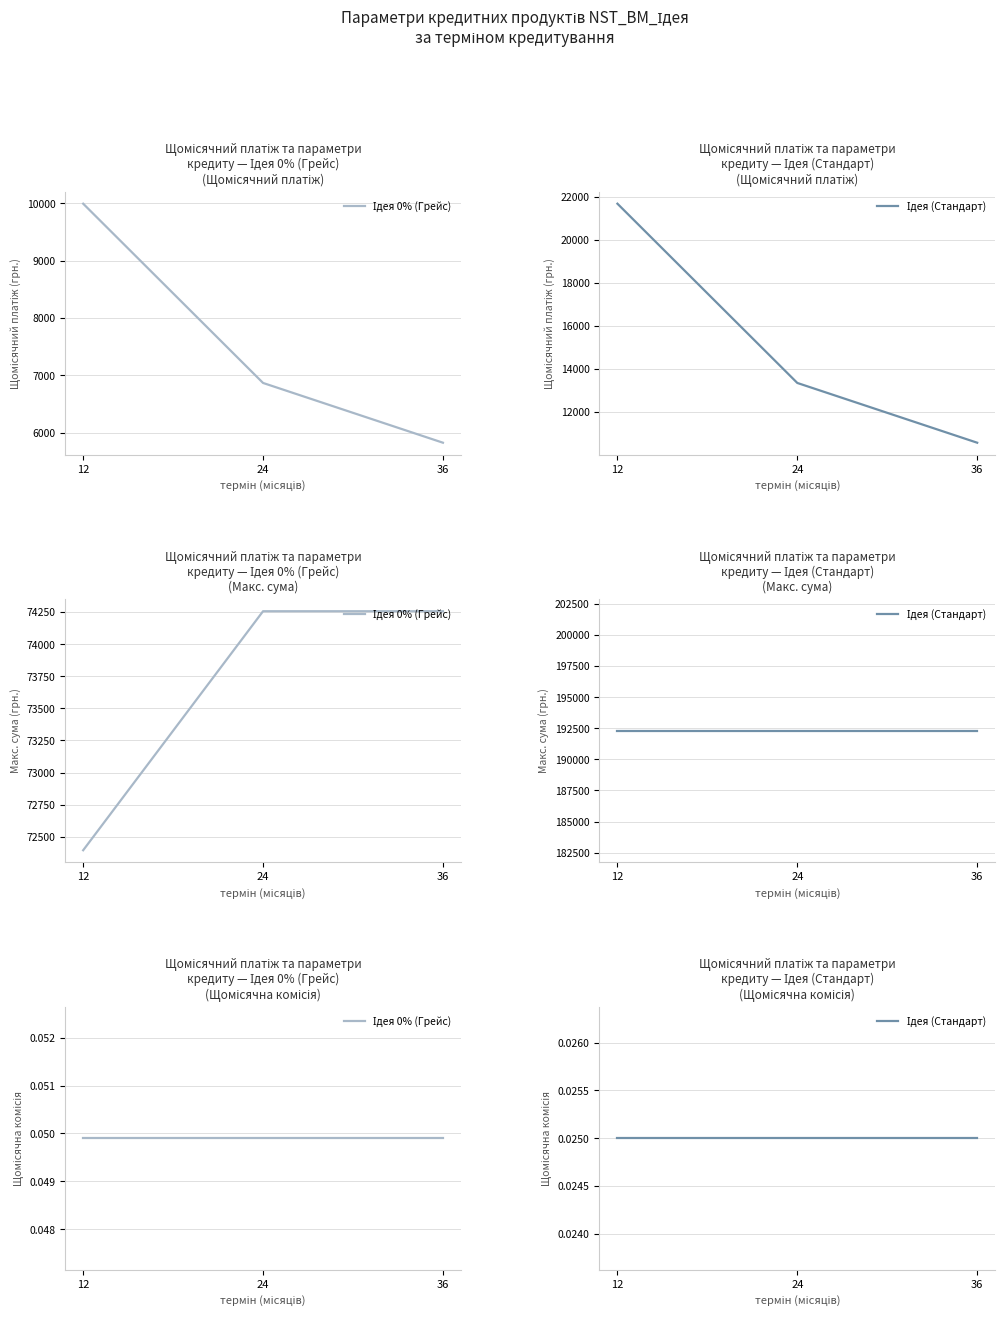

At which category is the sum across all series the highest?

12